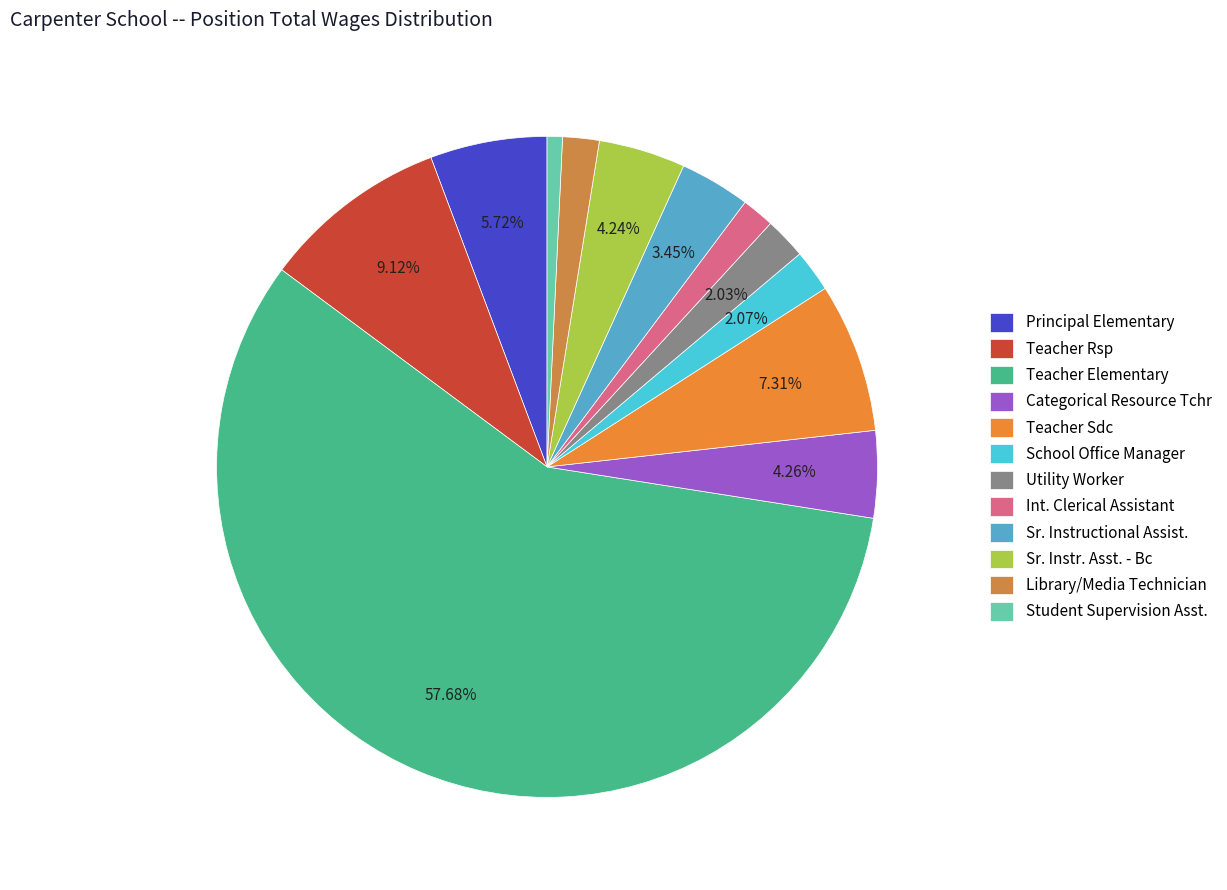

The Student Supervision Asst. slice represents 1% of the pie. True or false?

True